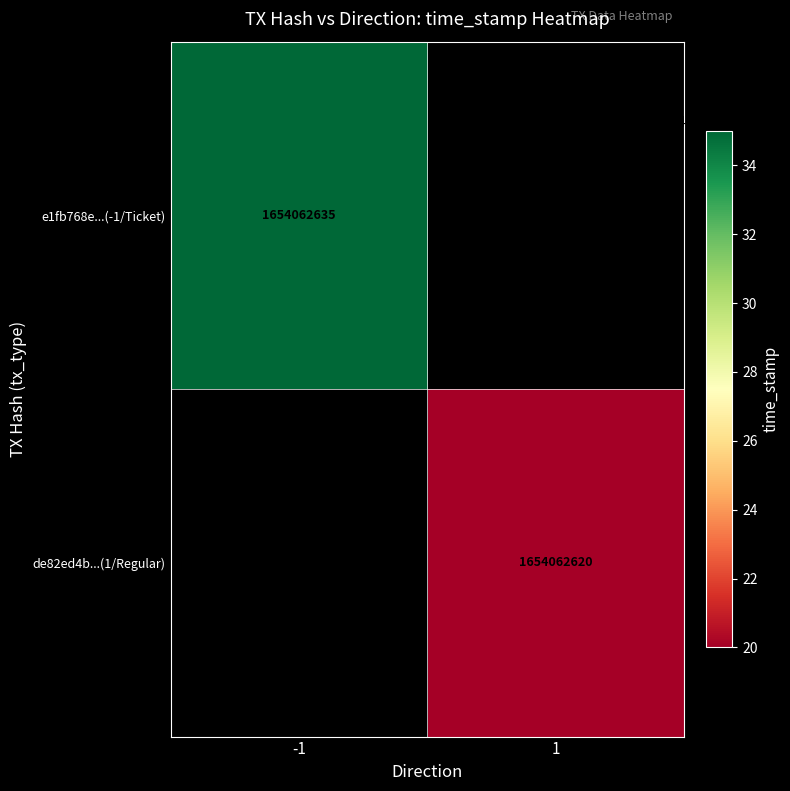

How many data points does each series have?

2